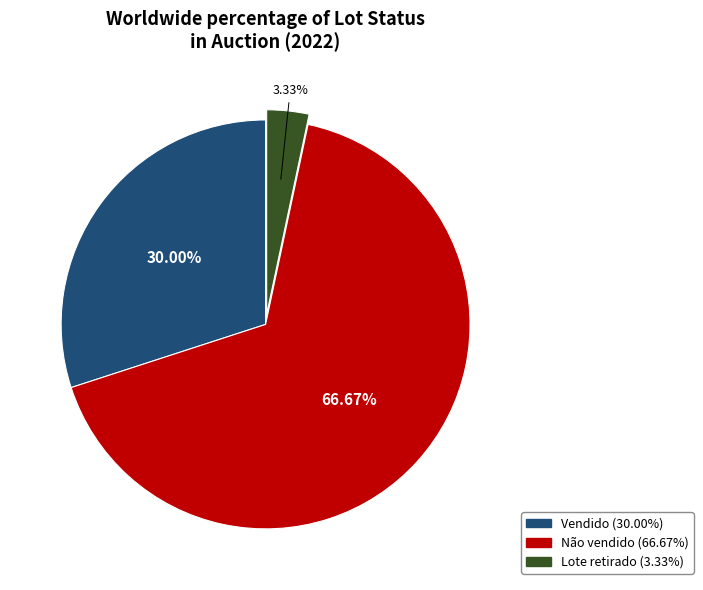

Which slice represents more than half of the pie?

Não vendido